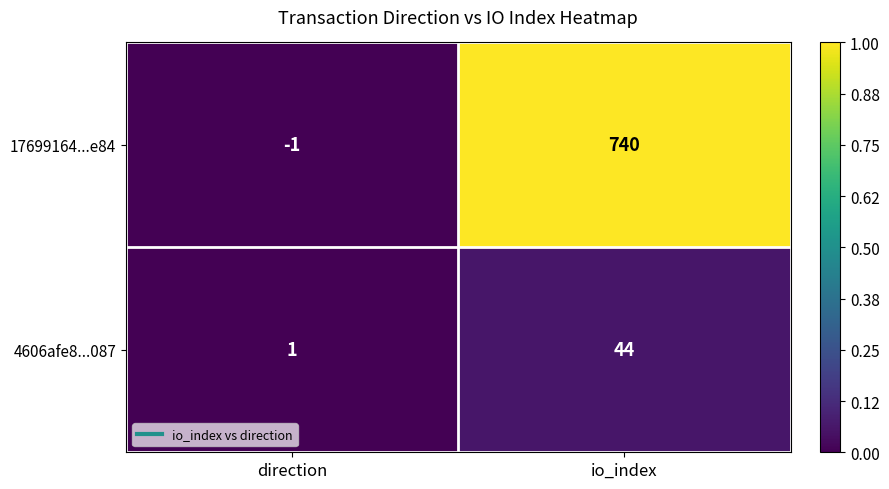

What is the sum of all 4606afe8...087 values?

45